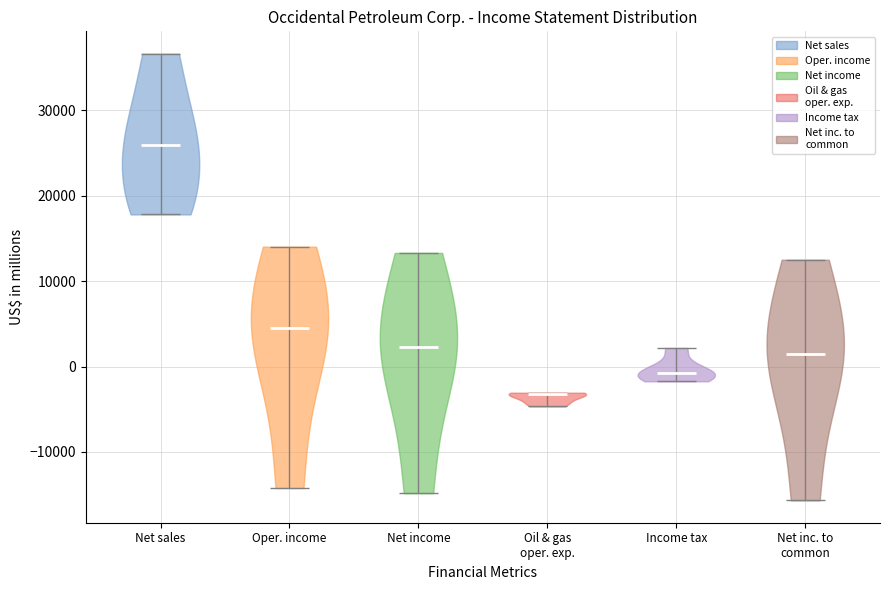

Reading left to right, read every violin against the y-axis: where its median line is, and the lowest and highest points it reaches. The values are not printed on the chart, so give them approximately, as read against the axis.

Net sales: median line 26000, lowest point 18000, highest point 37000
Oper. income: median line 5000, lowest point -14000, highest point 14000
Net income: median line 2000, lowest point -15000, highest point 13000
Oil & gas oper. exp.: median line -3000, lowest point -5000, highest point -3000
Income tax: median line -1000, lowest point -2000, highest point 2000
Net inc. to common: median line 2000, lowest point -16000, highest point 13000